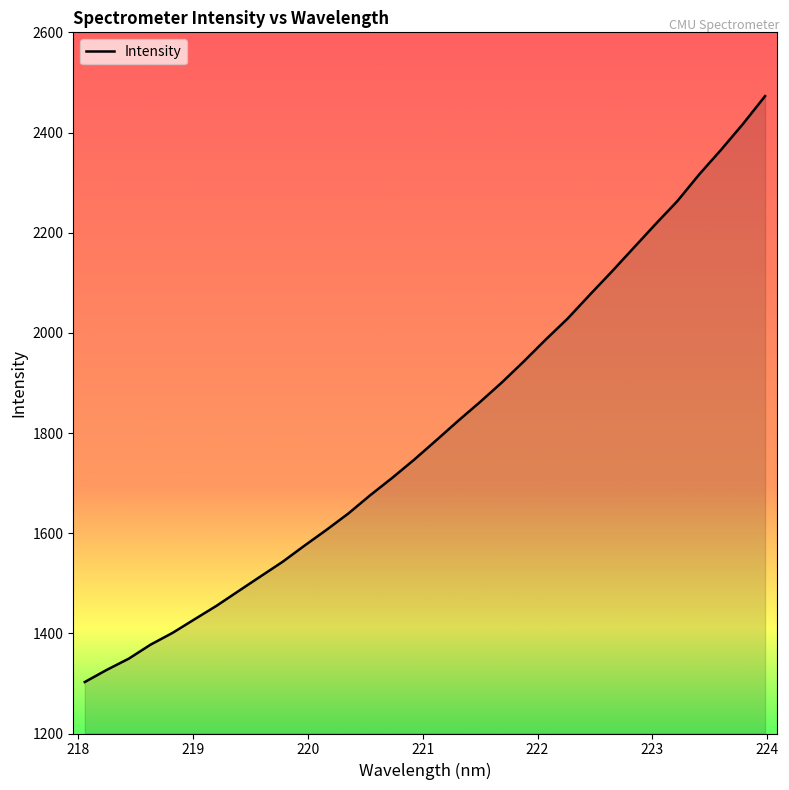

What is the difference between the maximum and minimum values?

1169.9